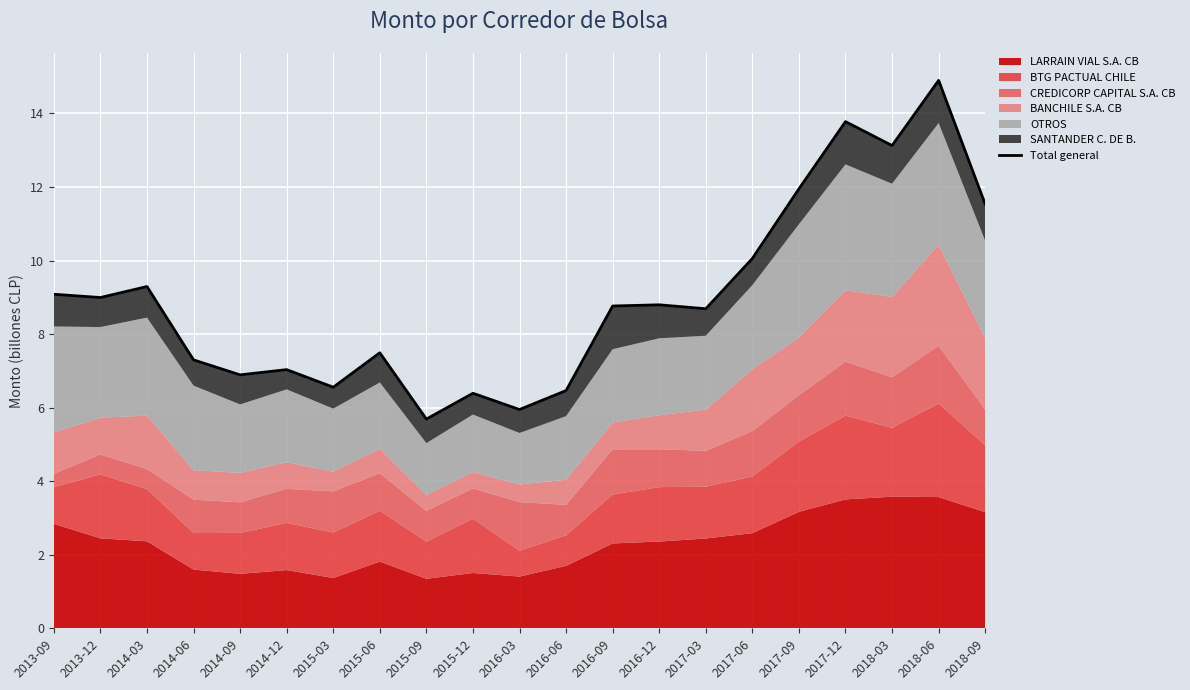

What is the sum of the values at 2015-06 and 2014-09?

14.4